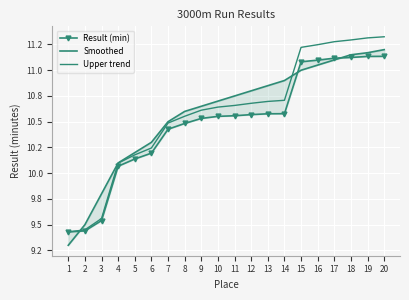

What is the sum of the Smoothed values at 7 and 20?

21.7